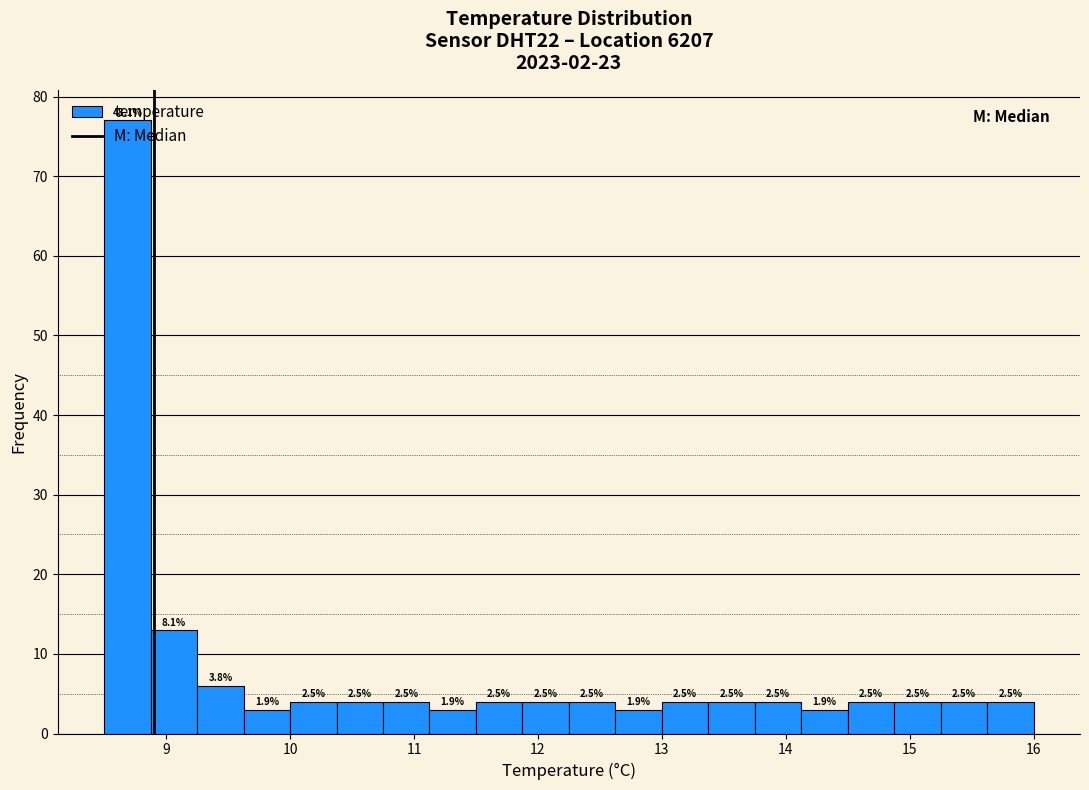

Around what value on the x-axis is the tallest bar? Give the approximate position of its centre, as read against the axis.

8.7